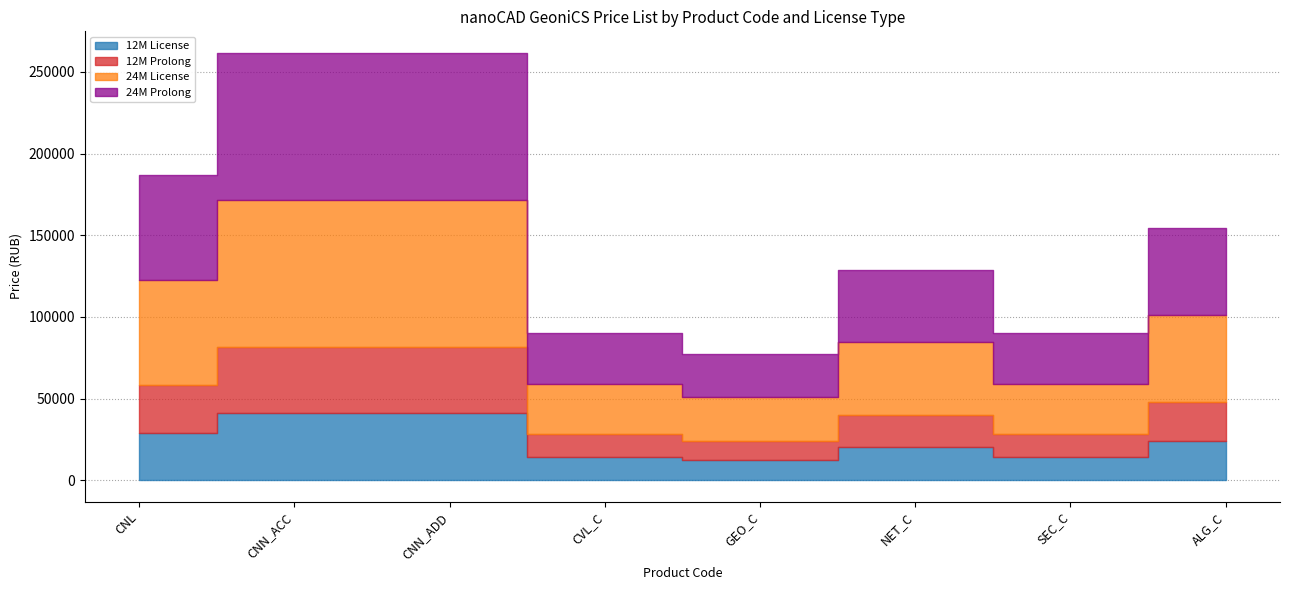

Which category has the highest value across all series?

CNN_ACC